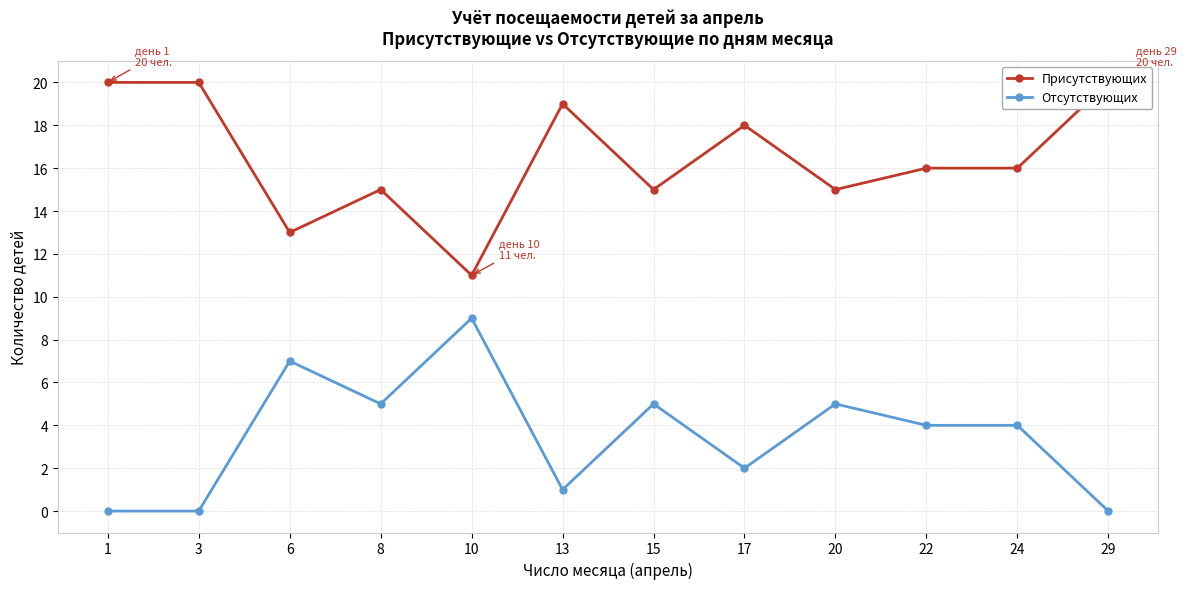

What is the sum of the Отсутствующих values at 22 and 17?

6